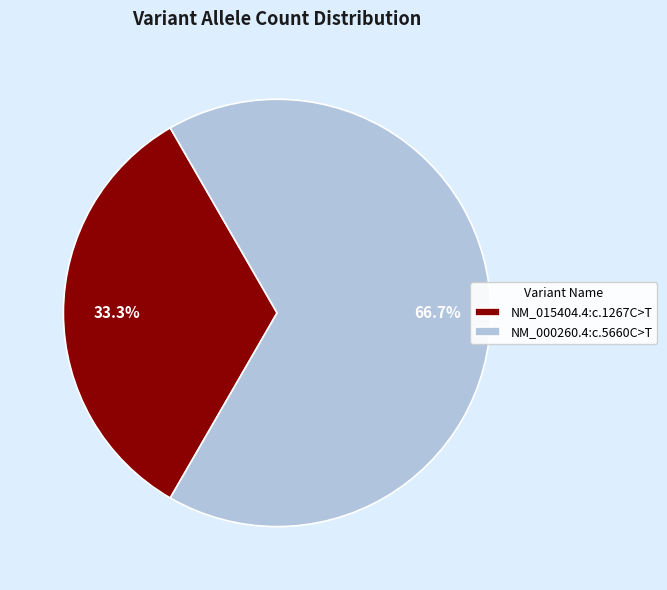

How many slices are in this pie chart?

2